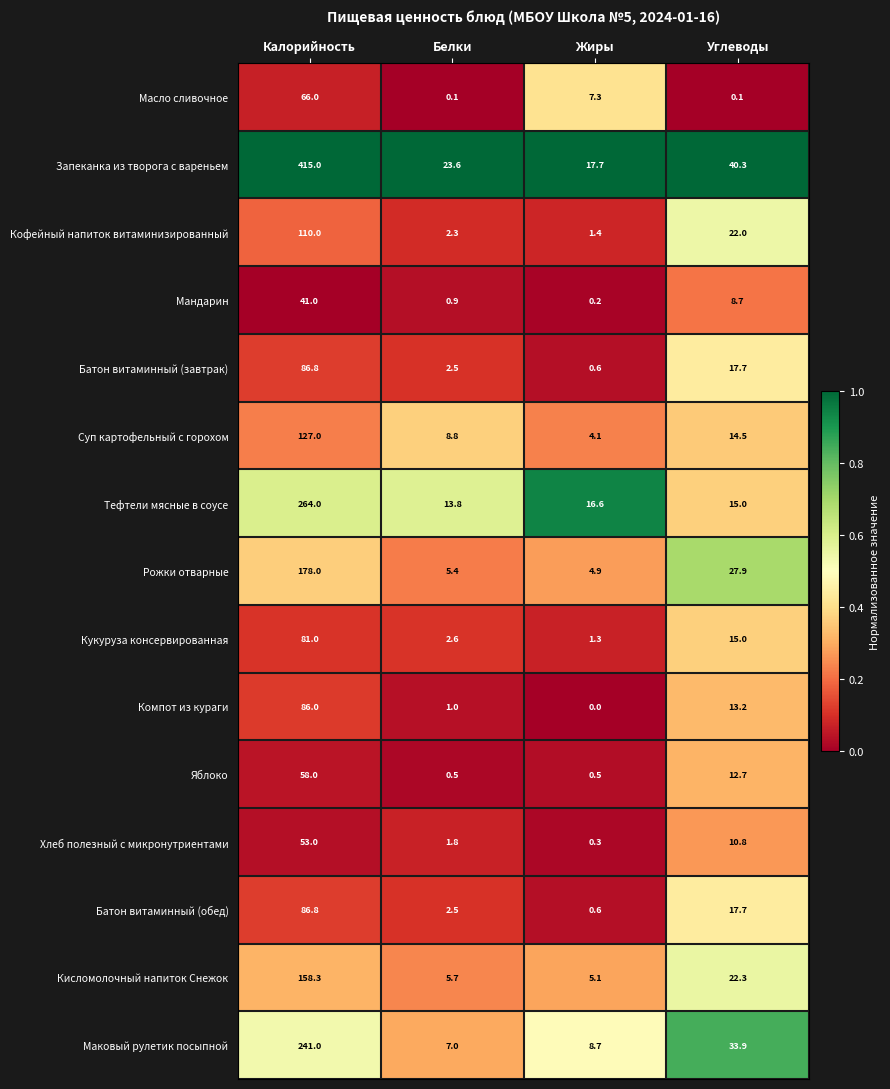

What is the difference between the second highest and second lowest values in the Компот из кураги series?

12.2